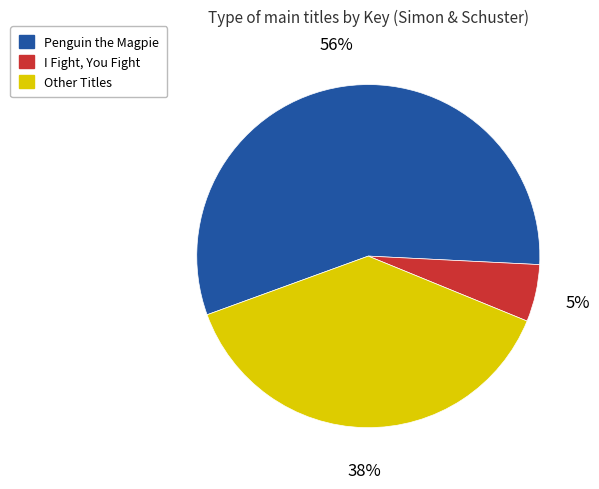

To the nearest percent, what is the difference between the Other Titles and Penguin the Magpie slice percentages?

18%